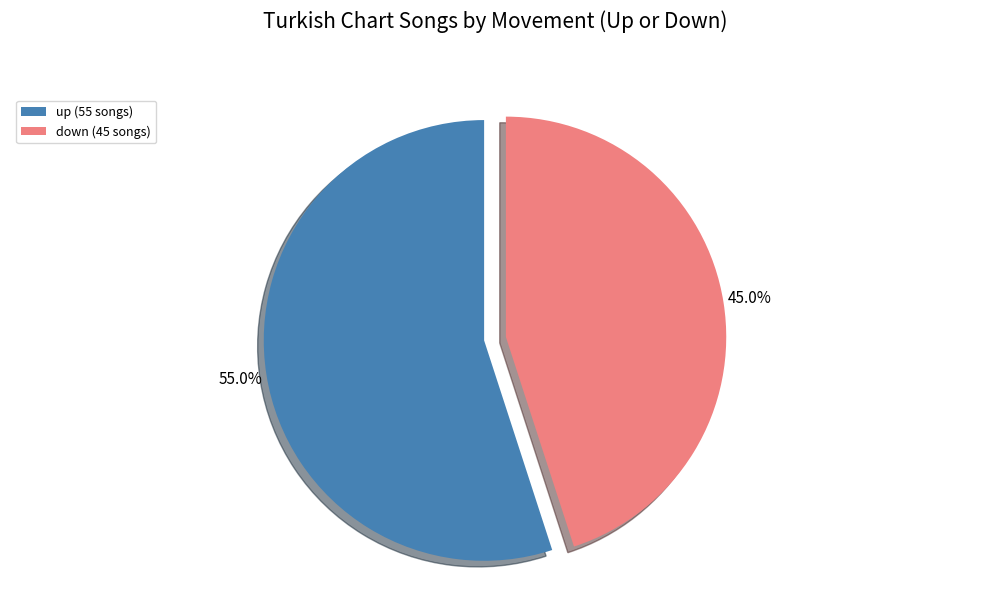

How many slices are in this pie chart?

2